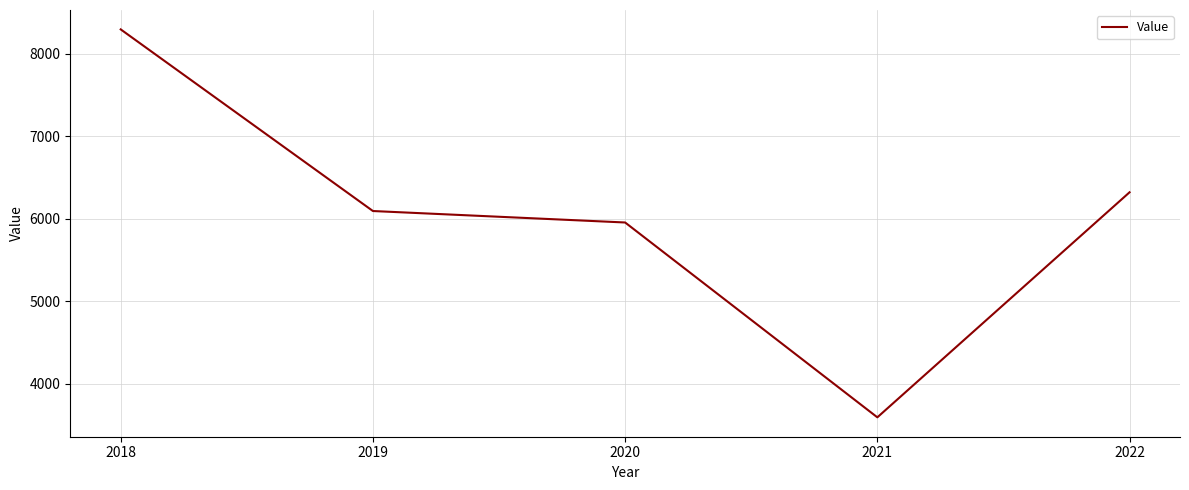

What is the minimum value shown in the chart?

3594